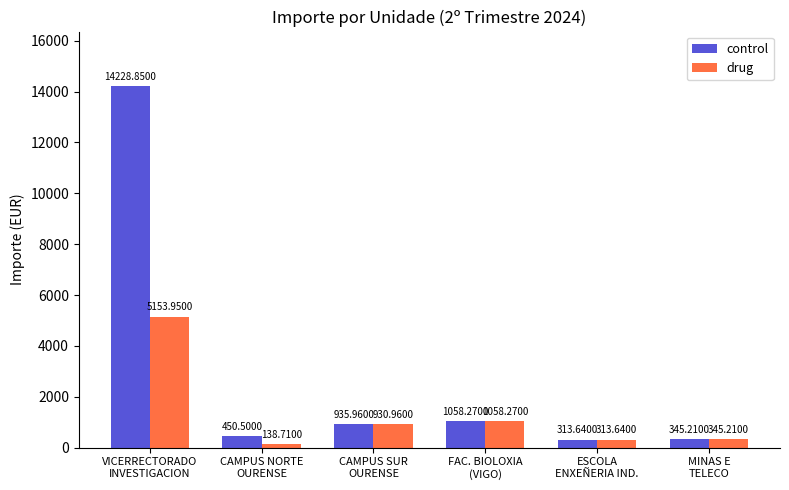

What is the difference between the maximum and minimum values in the control series?

13915.2